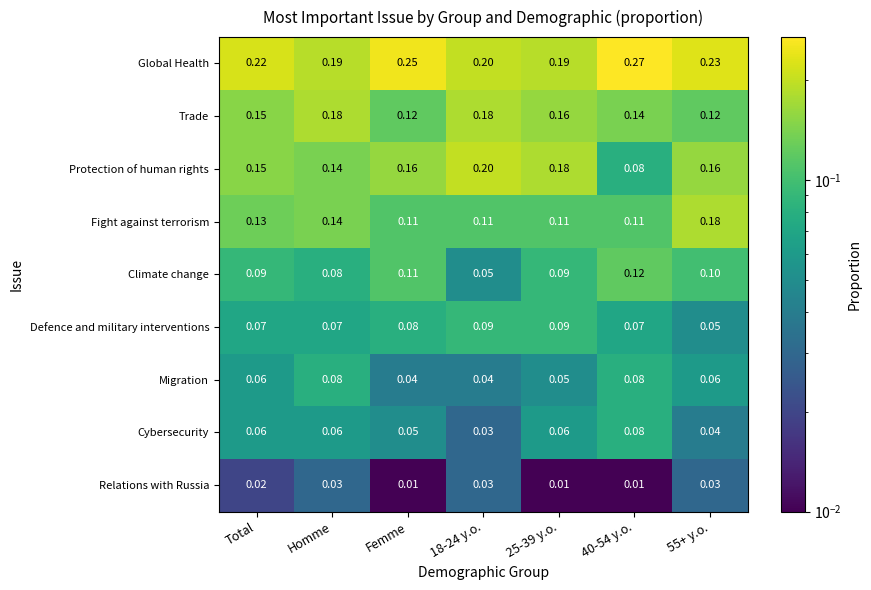

Is the value of Trade at Femme greater than the value of Cybersecurity at Femme?

Yes